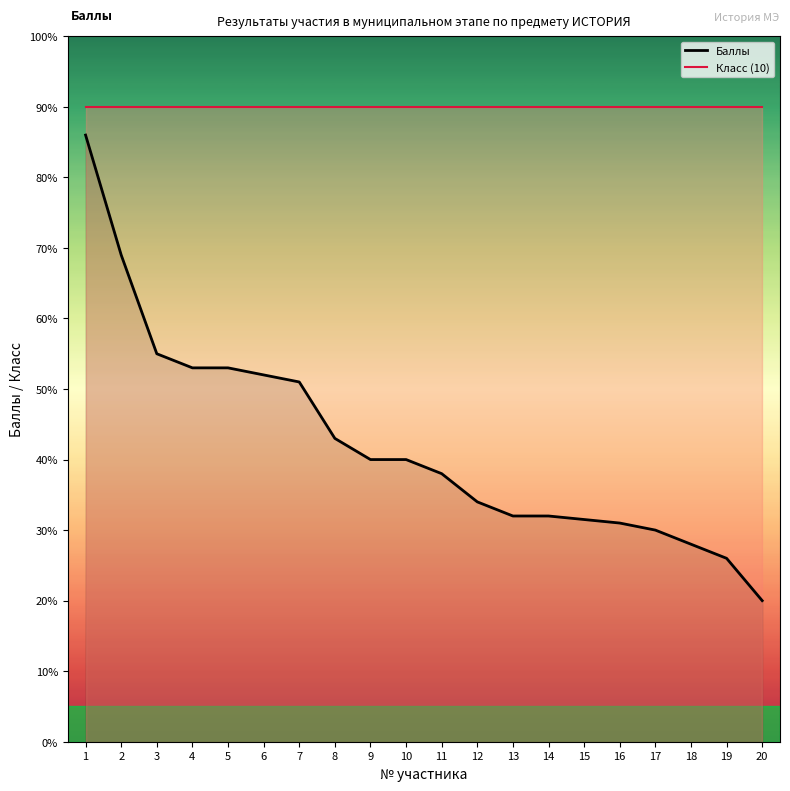

Which category has the highest value across all series?

1